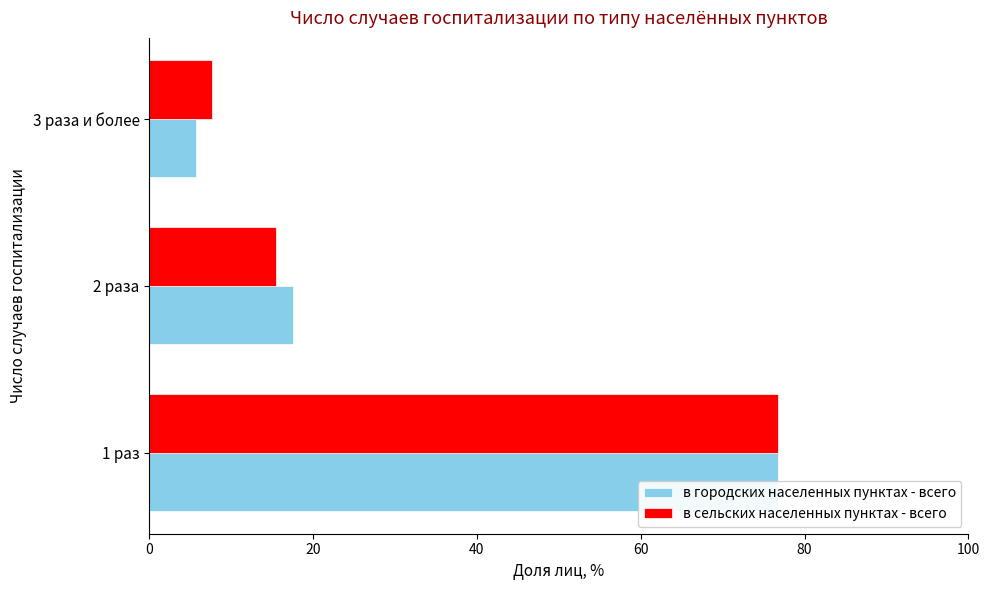

Reading right to left, list all the values displayed in this chart.

в городских населенных пунктах - всего: 5.8	17.5	76.7
в сельских населенных пунктах - всего: 7.7	15.5	76.8